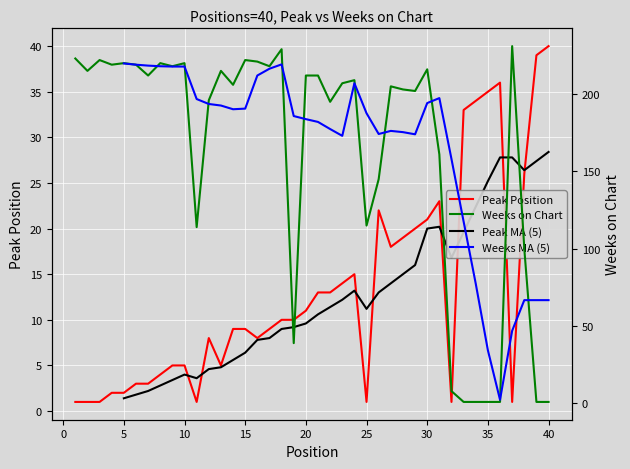

True or false: Peak Position has a value of 7 at 13.

False